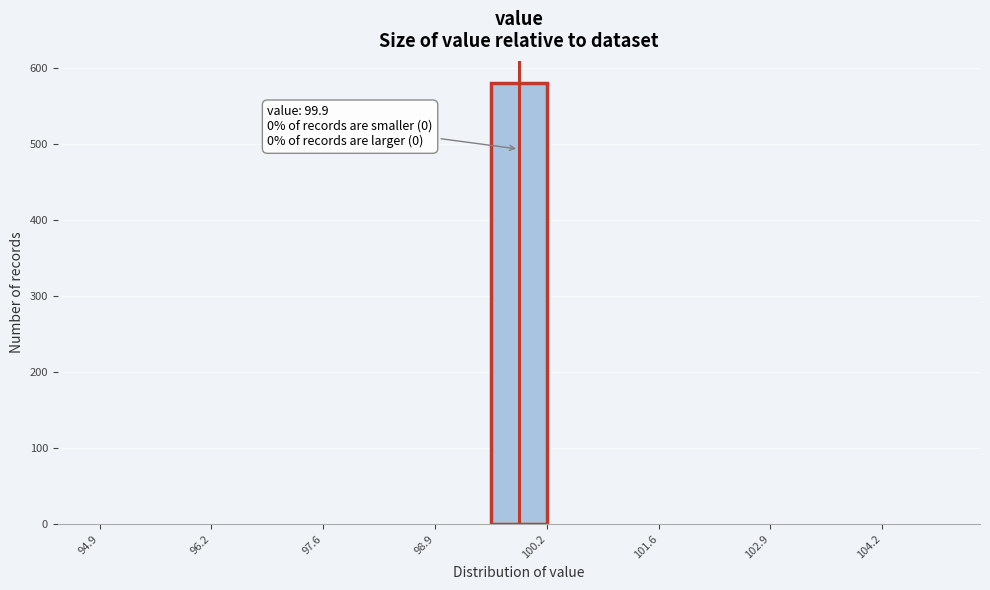

Read against the x-axis, roughly where is the centre of the tallest bar?

100.0